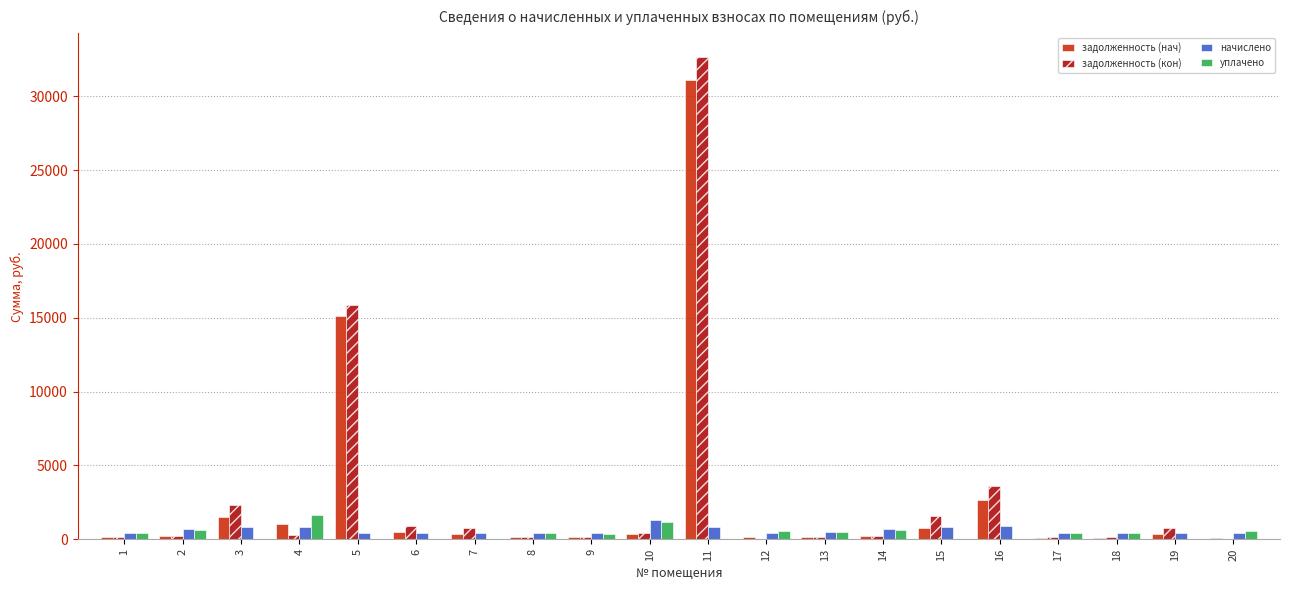

How many distinct data groups are displayed?

4